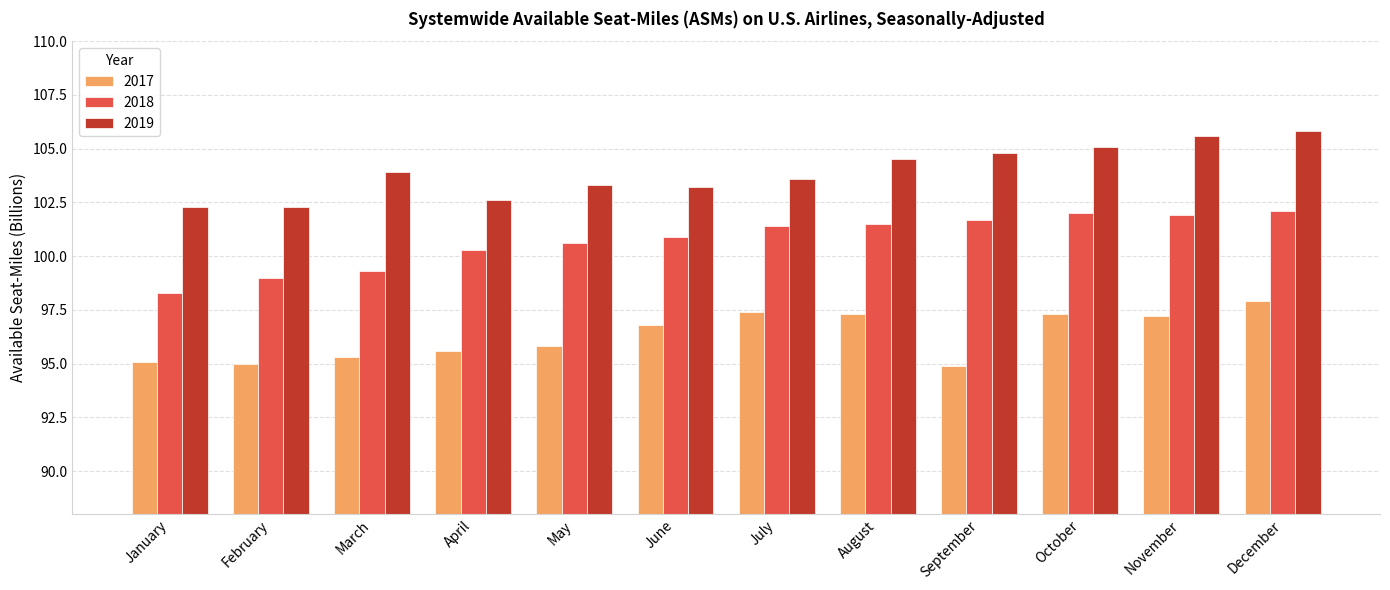

Which series has the largest range (max minus min)?

2018